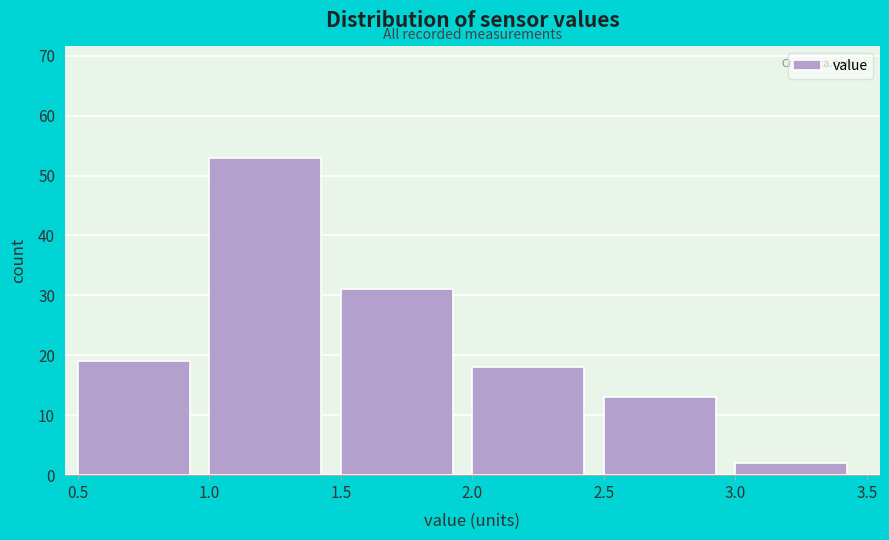

Reading left to right, transcribe this chart: for each bar, give the range it covers on the x-axis and its height. The values are not printed on the chart, so give them approximately, as read against the axis.

0.5 to 1.0: 19
1.0 to 1.5: 53
1.5 to 2.0: 31
2.0 to 2.5: 18
2.5 to 3.0: 13
3.0 to 3.5: 2